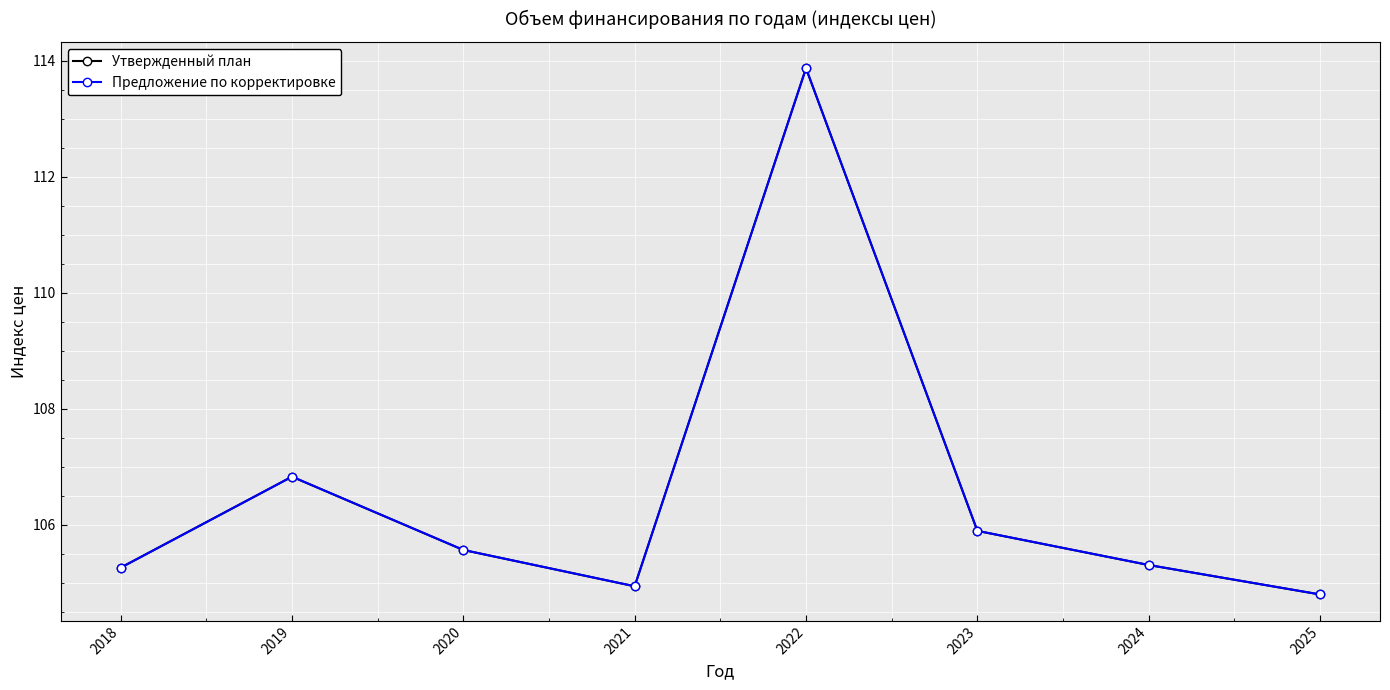

Is this an area chart (filled region under the line)?

No